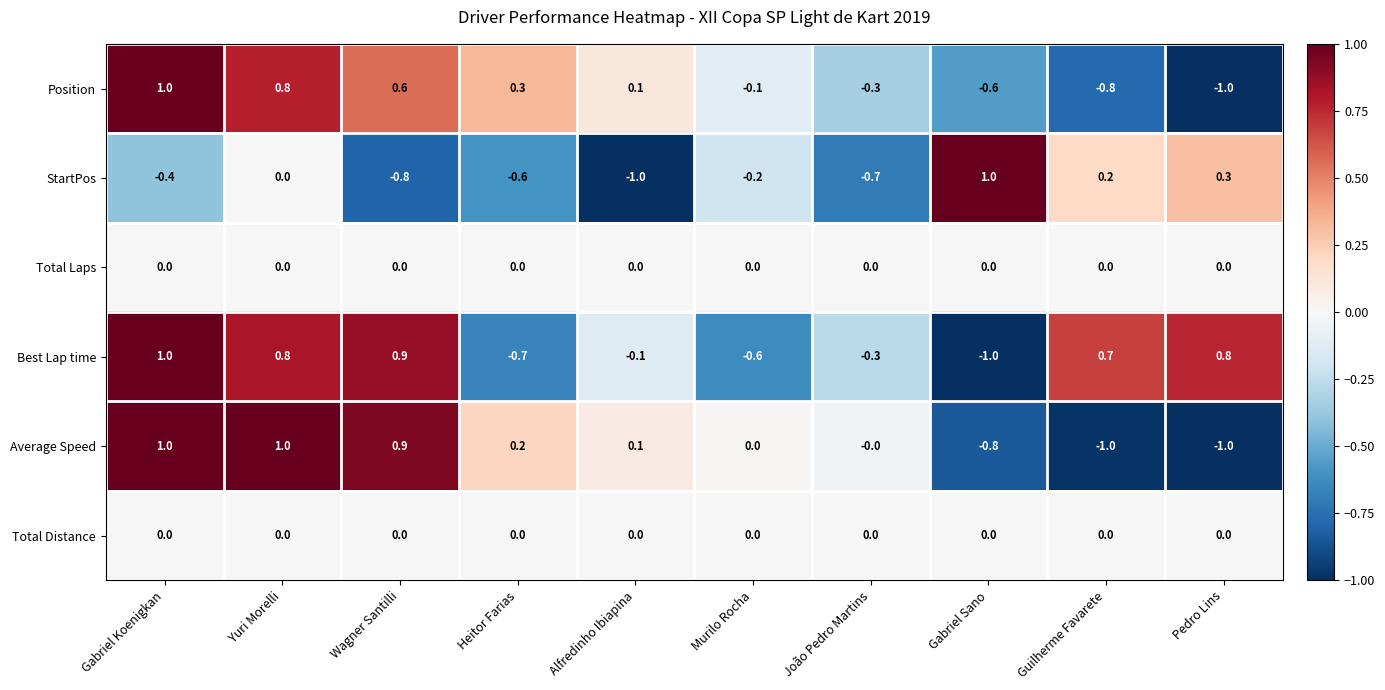

Between Gabriel Sano and Pedro Lins, which series saw the biggest shift?

Best Lap time